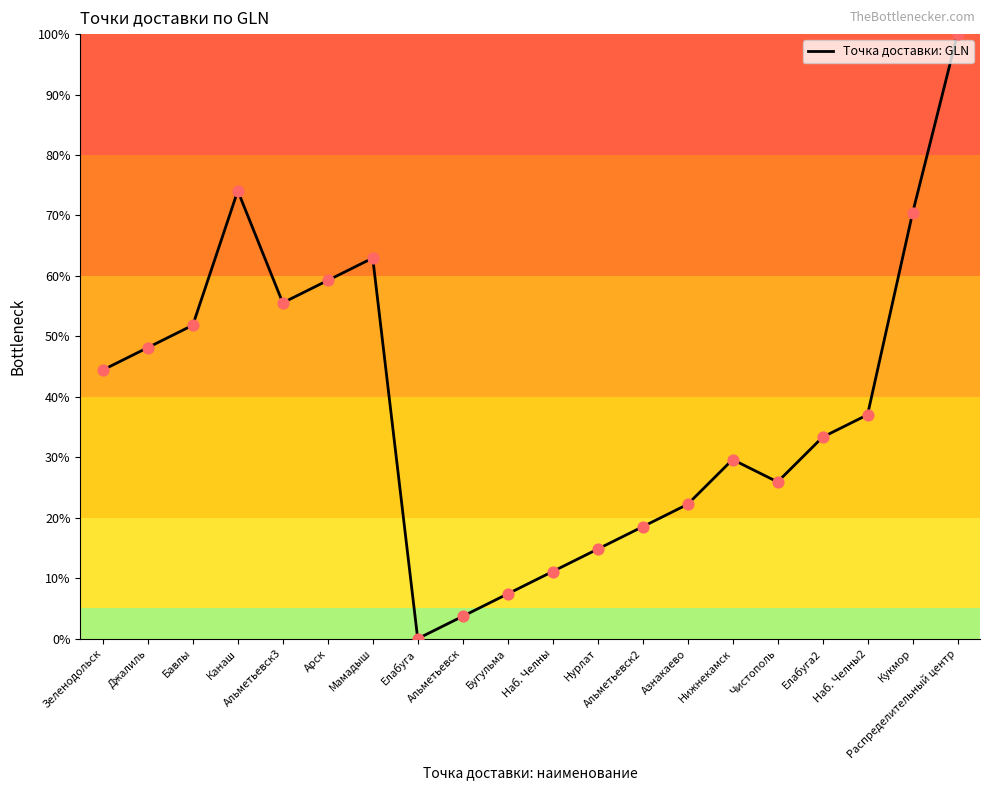

What is the change in value from Зеленодольск to Наб. Челны2?

-7.4